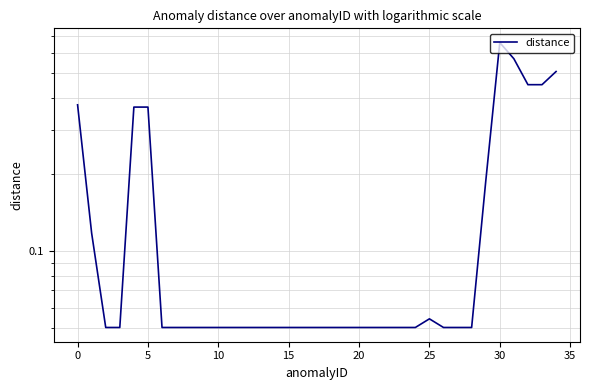

What is the sum of all values?

5.3